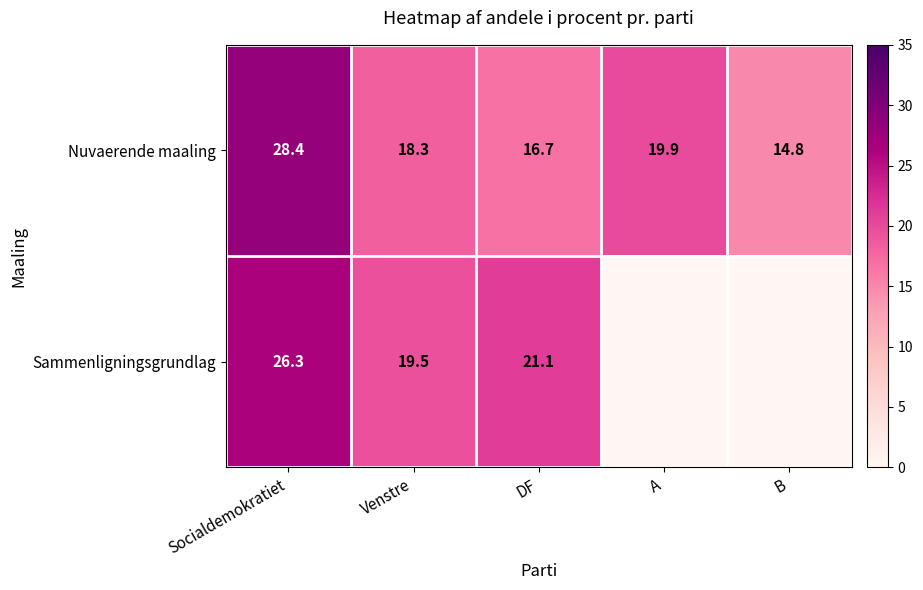

Is the value of Sammenligningsgrundlag at Venstre greater than the value of Nuvaerende maaling at DF?

Yes